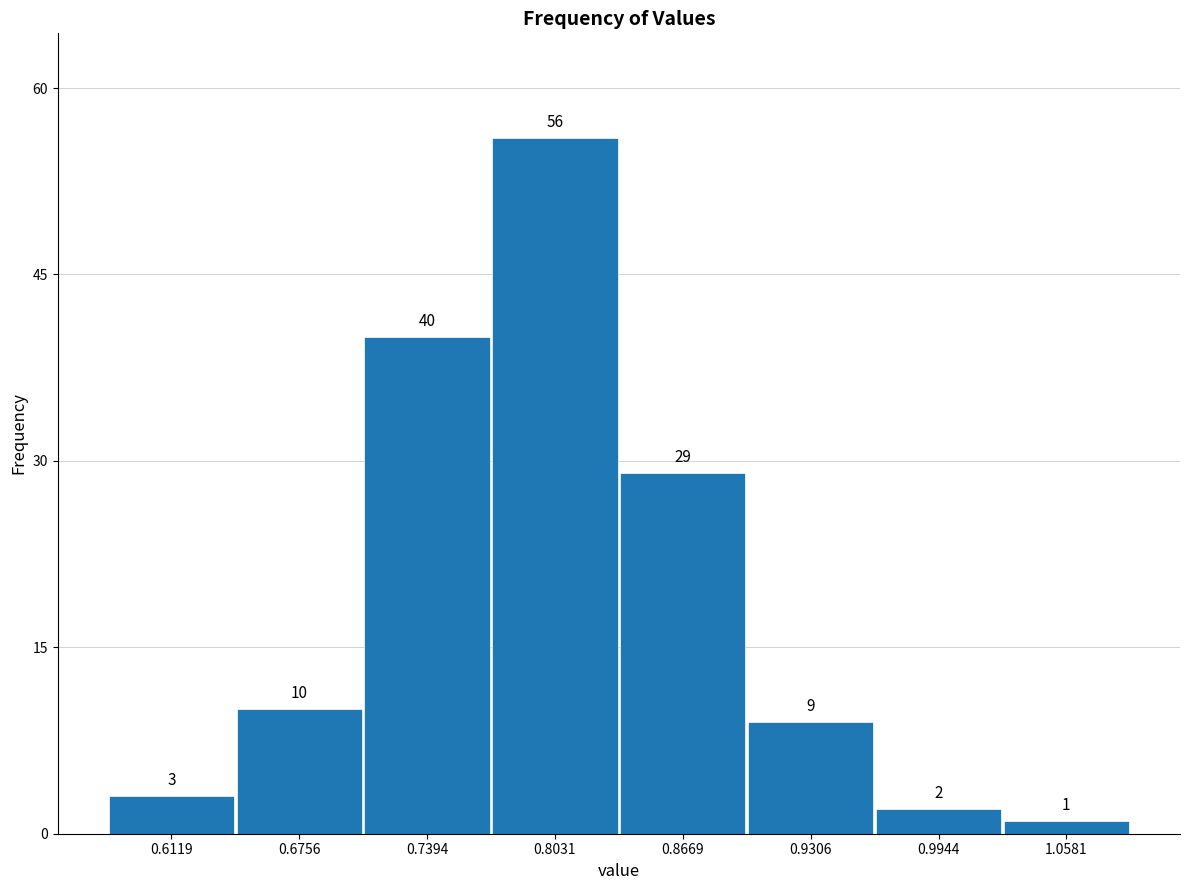

Reading left to right, list every bar in this chart as the range it spans on the x-axis followed by its height. The bar edges are not printed on the chart, so give them approximately, as read against the axis.

0.58 to 0.64: 3
0.64 to 0.71: 10
0.71 to 0.77: 40
0.77 to 0.84: 56
0.84 to 0.90: 29
0.90 to 0.96: 9
0.96 to 1.03: 2
1.03 to 1.09: 1